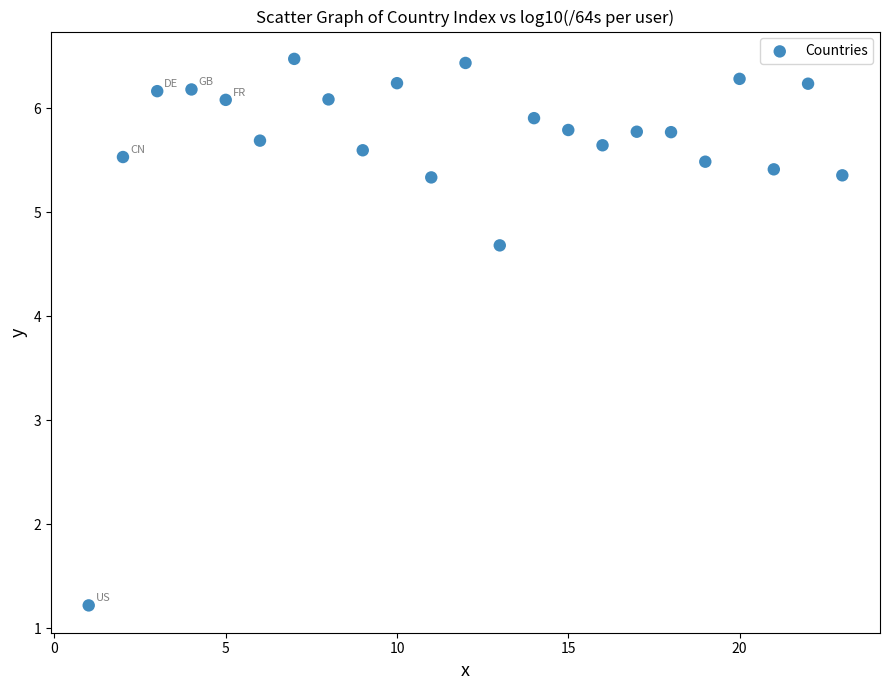

What Y value in the scatter plot is closest to 3?

4.7